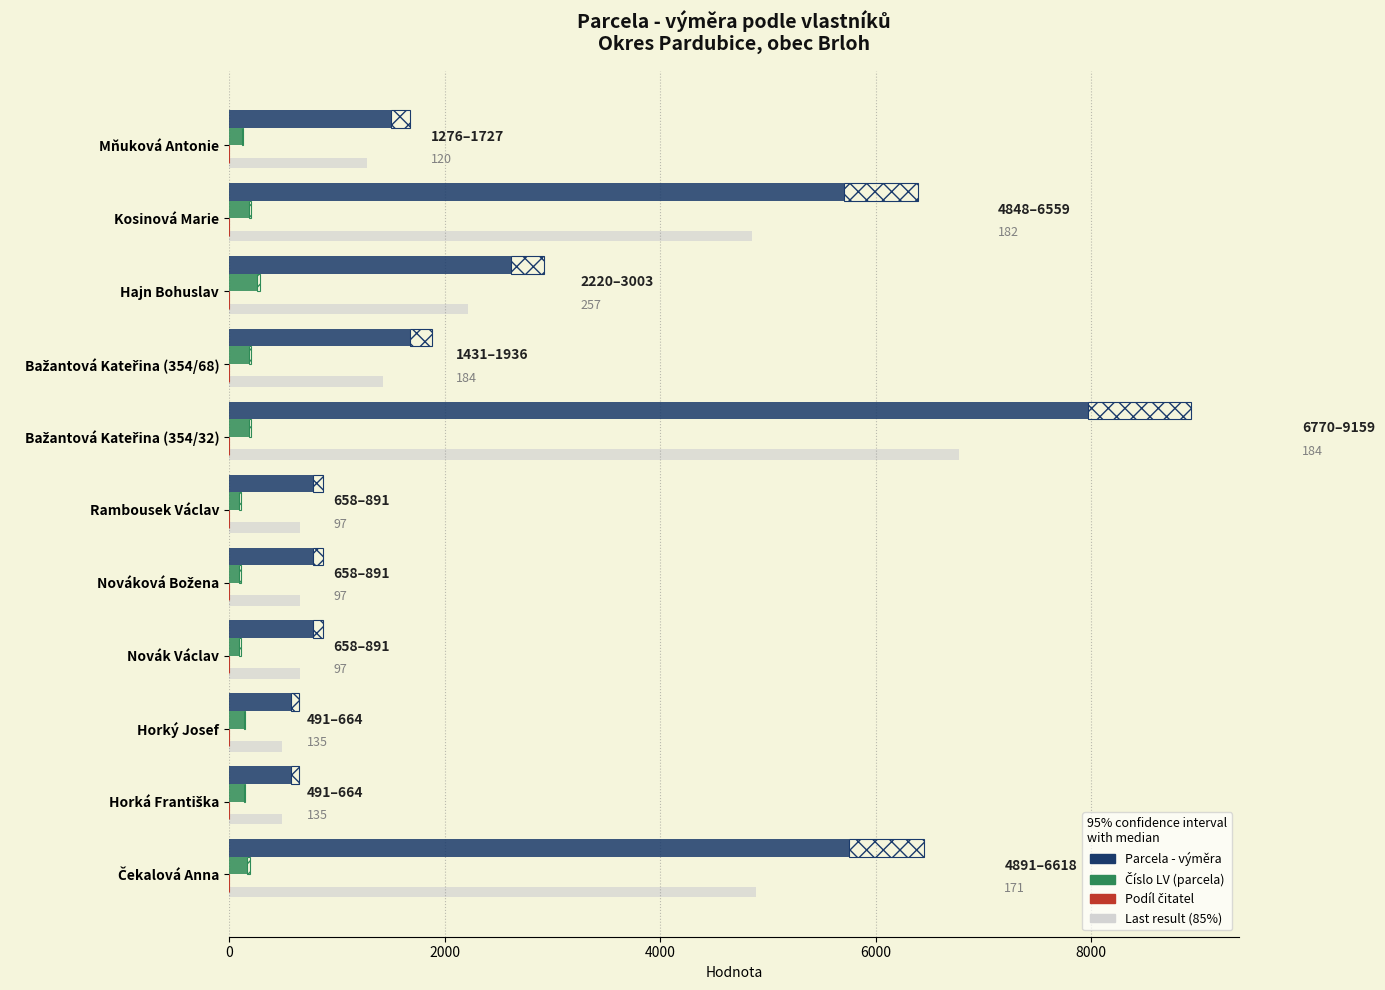

Which series changed the most between Nováková Božena and Rambousek Václav?

Parcela - výměra